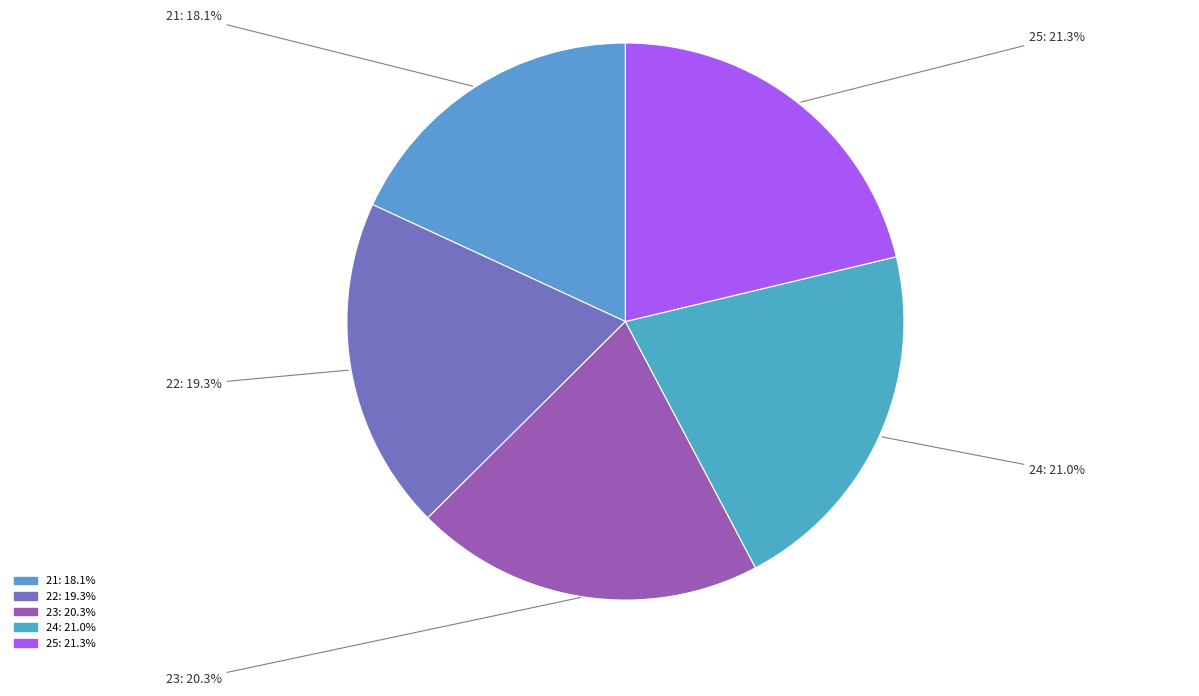

Is there any slice that represents more than half of the pie?

No